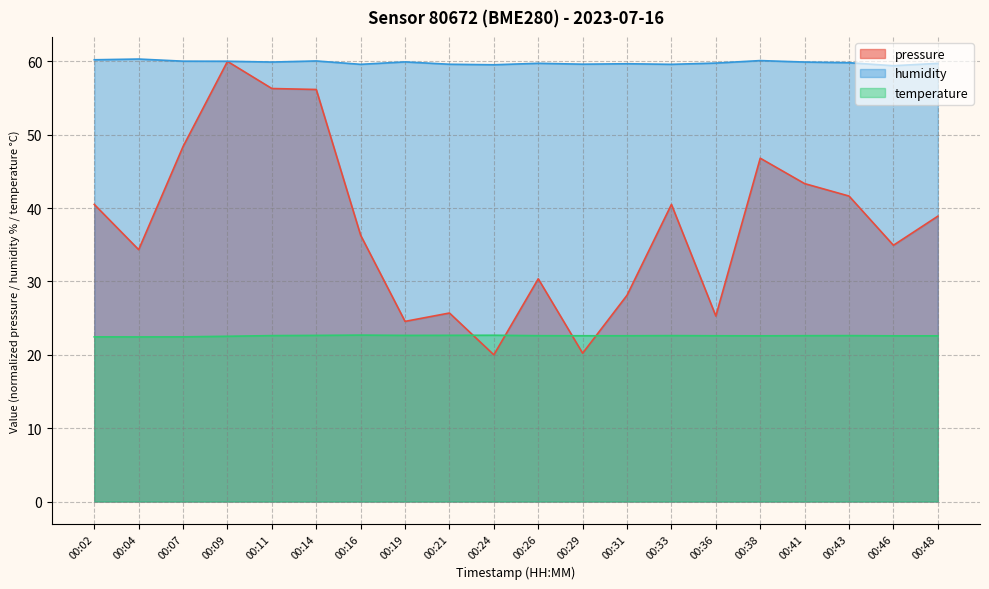

What is the difference between the highest and lowest values at 00:16?

36.9